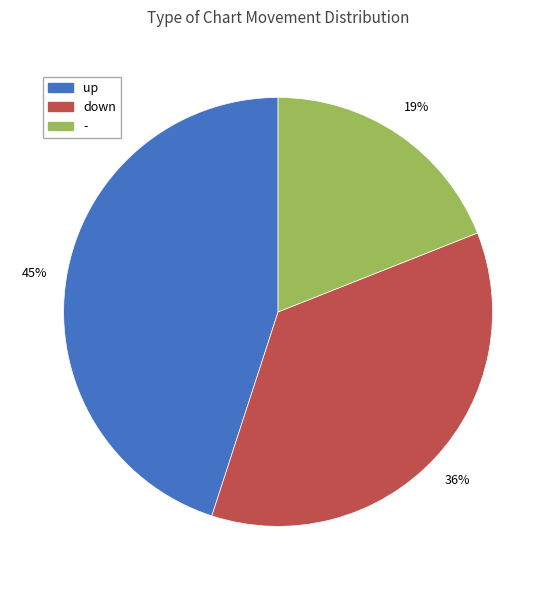

Between up and -, which is larger?

up